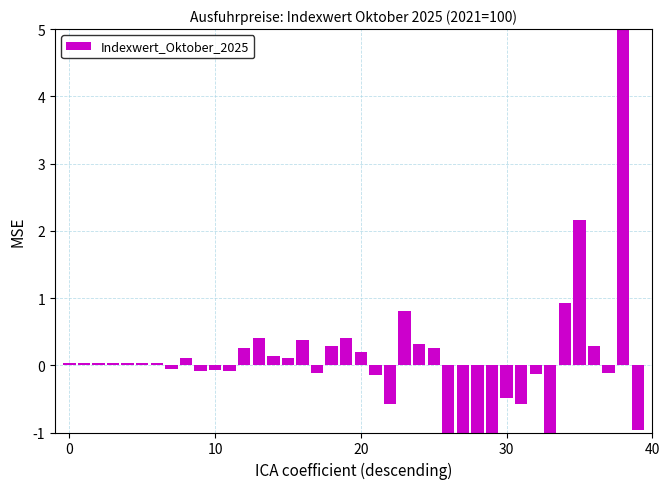

What is the value of the 32nd bar from the left?

-0.6